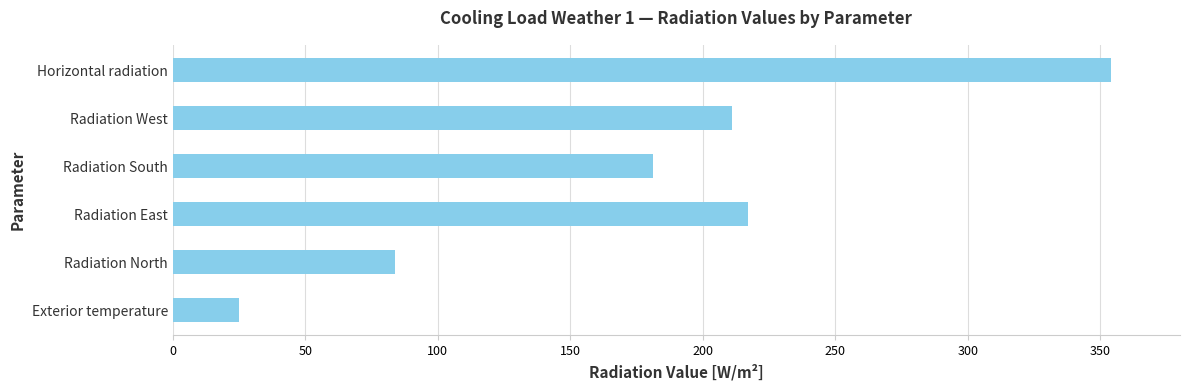

The value at Radiation South is 47.6. True or false?

False